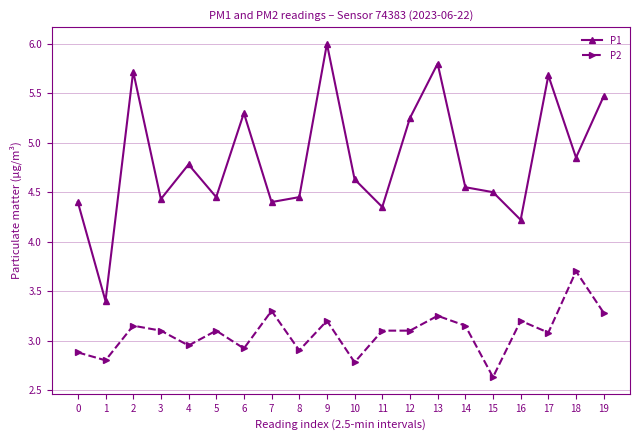

How many values in the P2 series exceed 3?

13